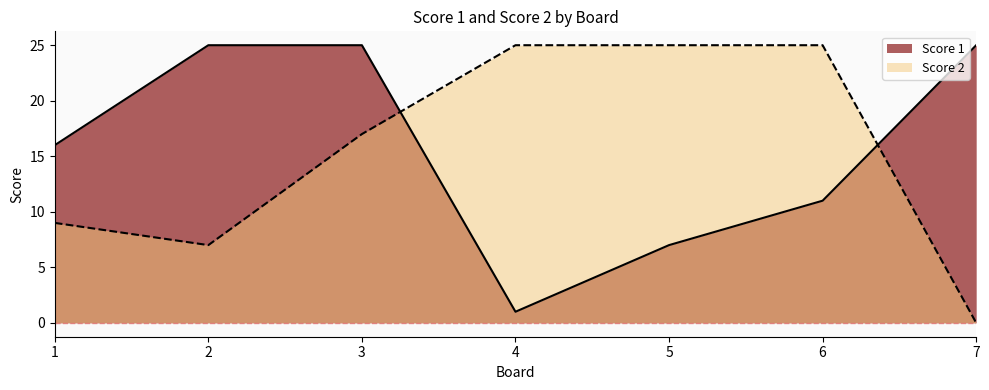

At which category is the sum across all series the highest?

3